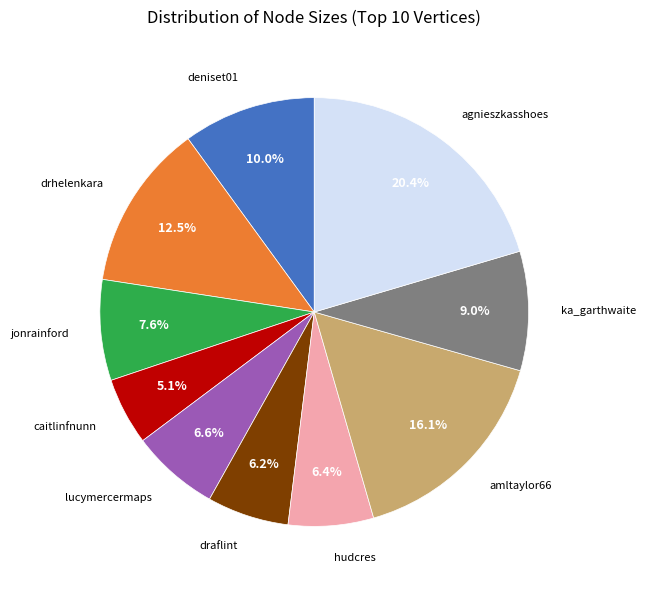

Is there a majority slice in this chart?

No